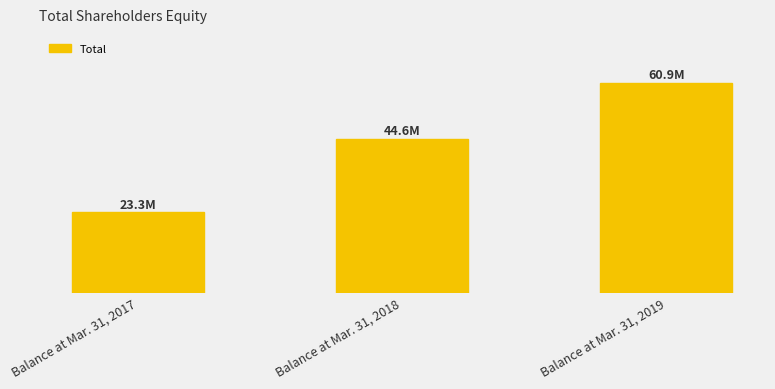

Reading left to right, list all the values displayed in this chart.

Balance at Mar. 31, 2017=23313102	Balance at Mar. 31, 2018=44551626	Balance at Mar. 31, 2019=60915647